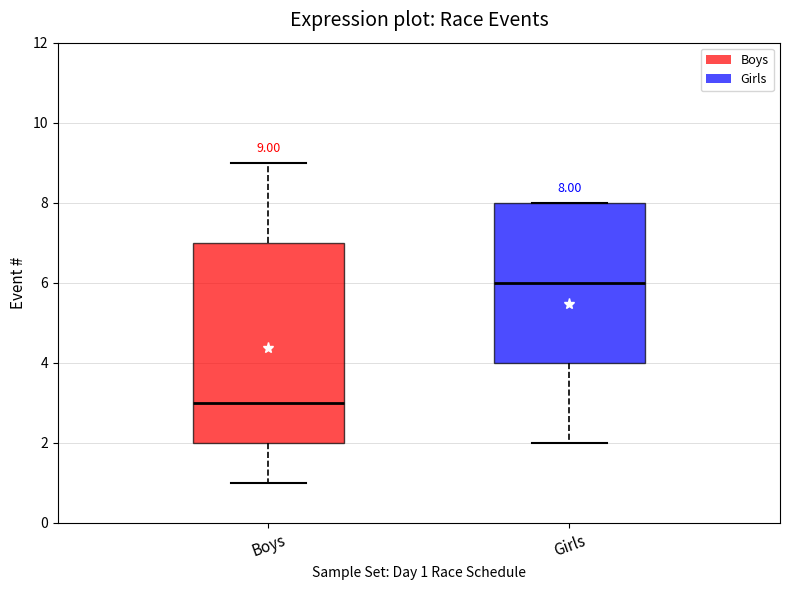

Which box's median line is the highest?

Girls